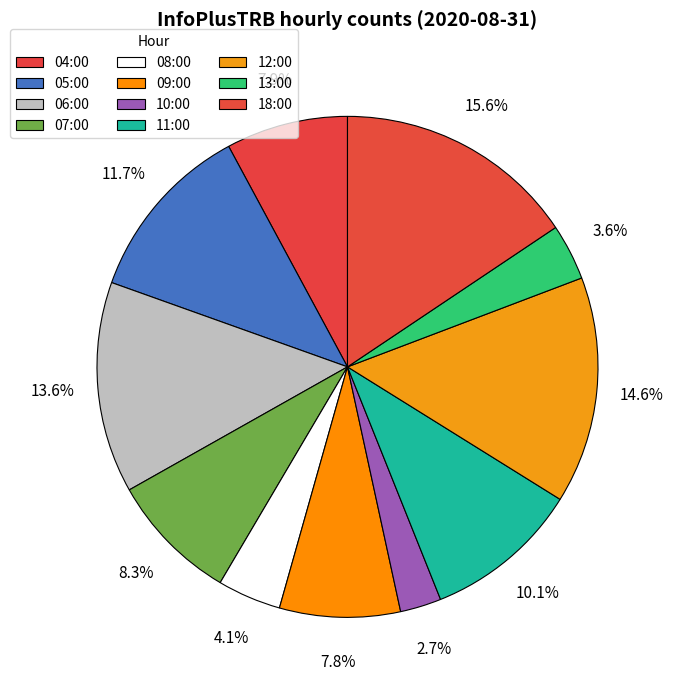

Which category has the biggest portion of the pie?

18:00